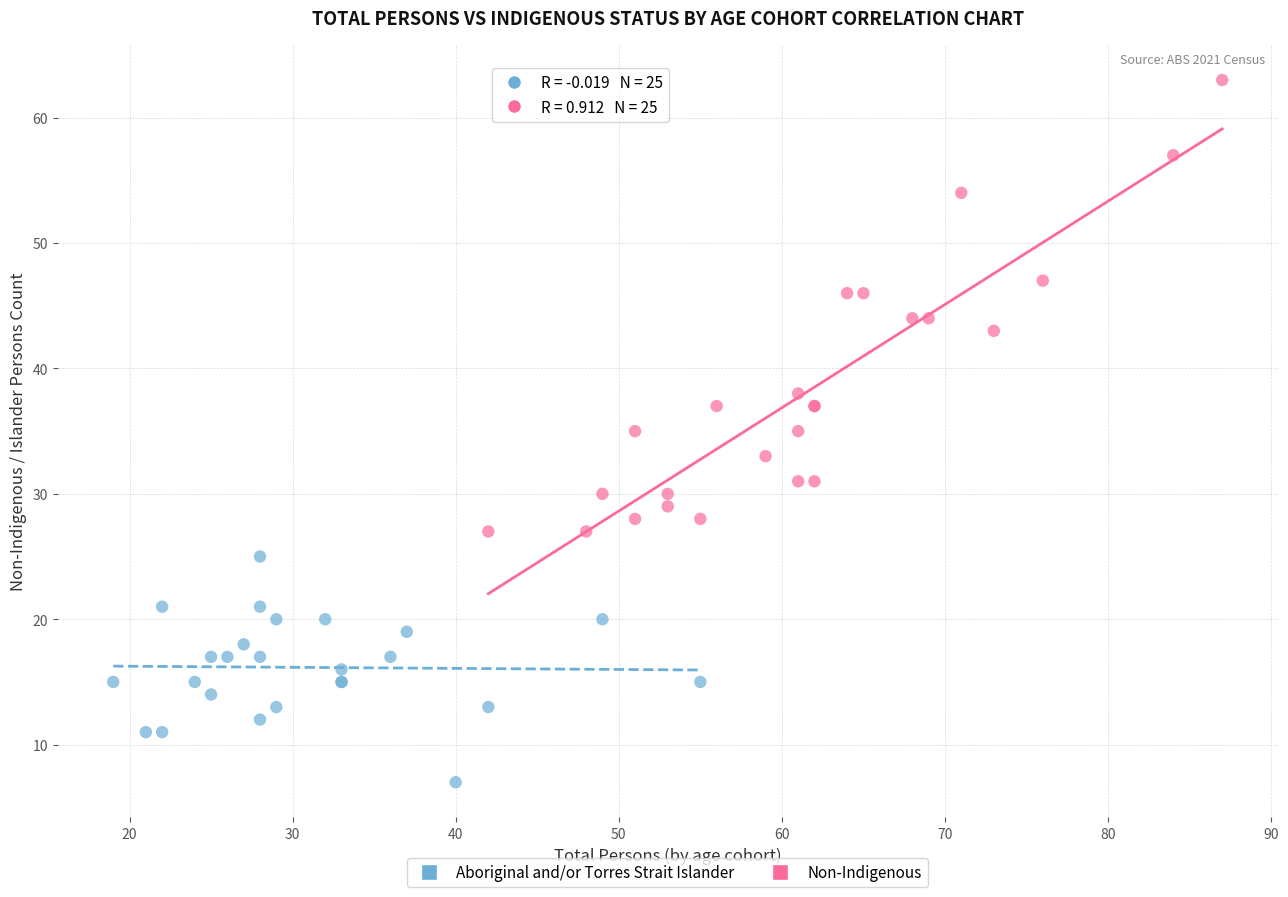

Which series has the largest Y range (max minus min)?

Non-Indigenous